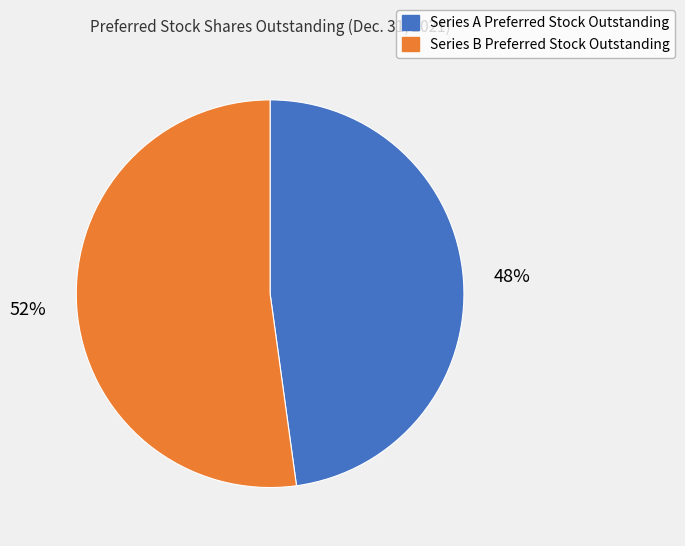

Between Series A Preferred Stock Outstanding and Series B Preferred Stock Outstanding, which is larger?

Series B Preferred Stock Outstanding